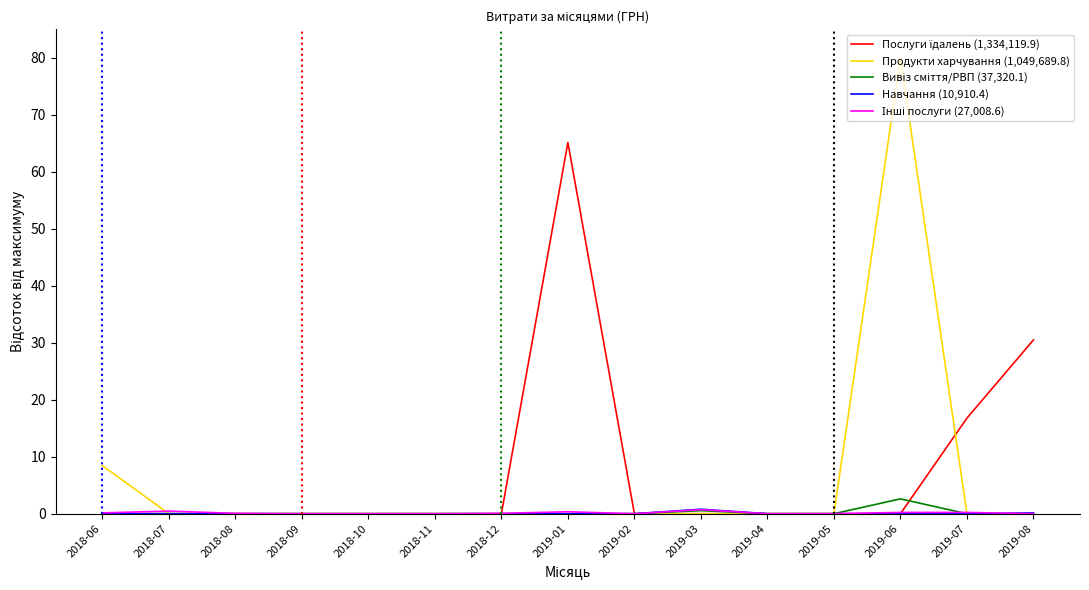

True or false: Продукти харчування (1,049,689.8) has a value of -27.2 at 2018-11.

False